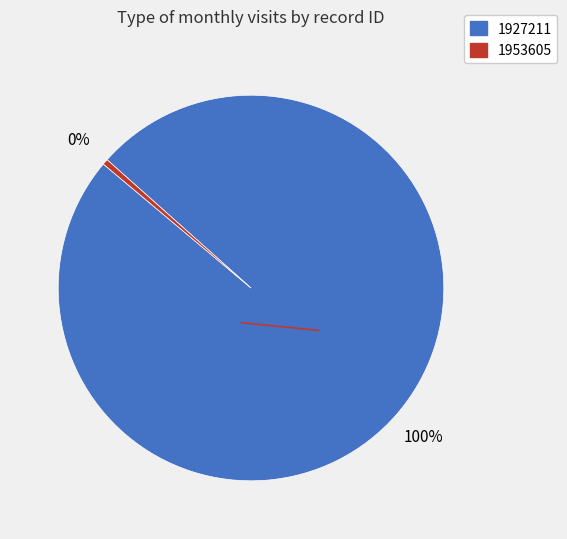

To the nearest percent, what portion does 1927211 represent?

100%